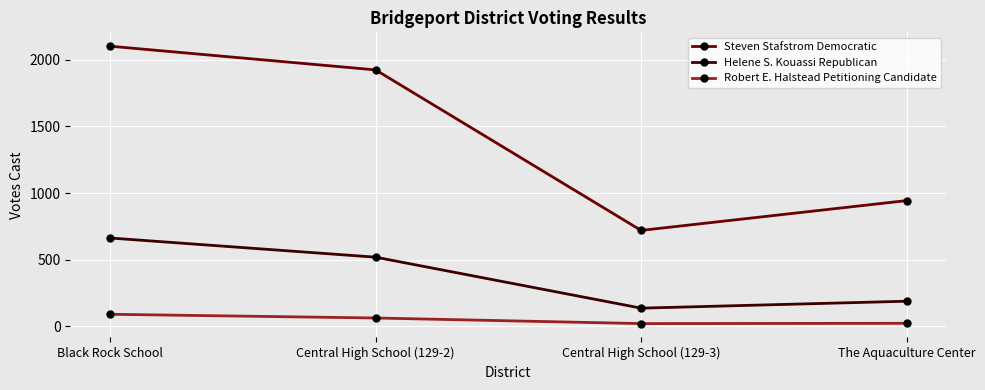

What is the difference between the highest and lowest values at The Aquaculture Center?

922